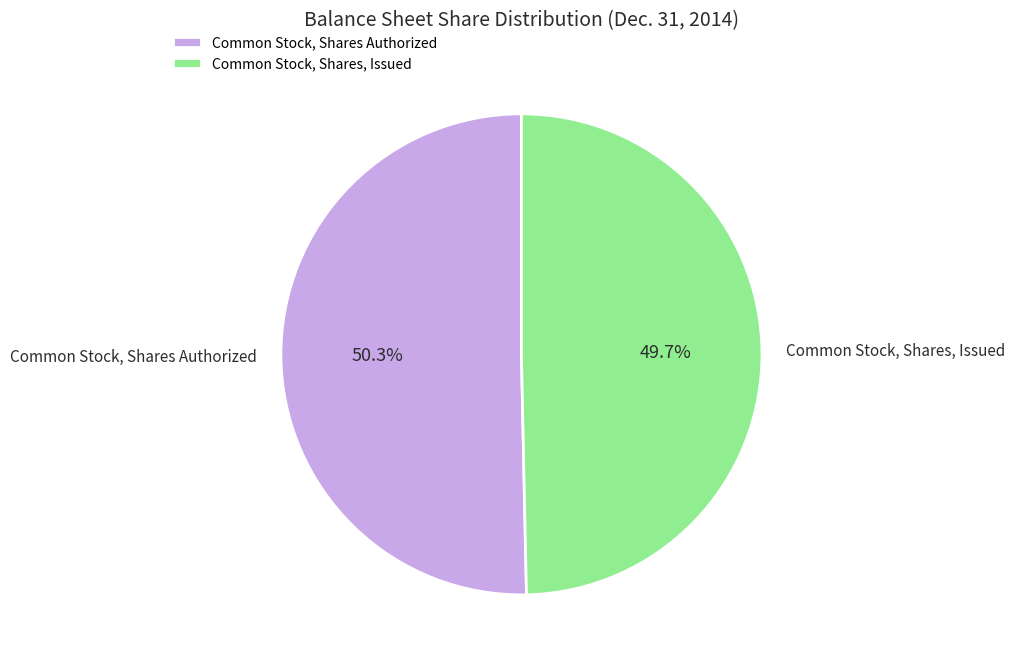

What percentage do Common Stock, Shares Authorized and Common Stock, Shares, Issued together represent?

100.0%